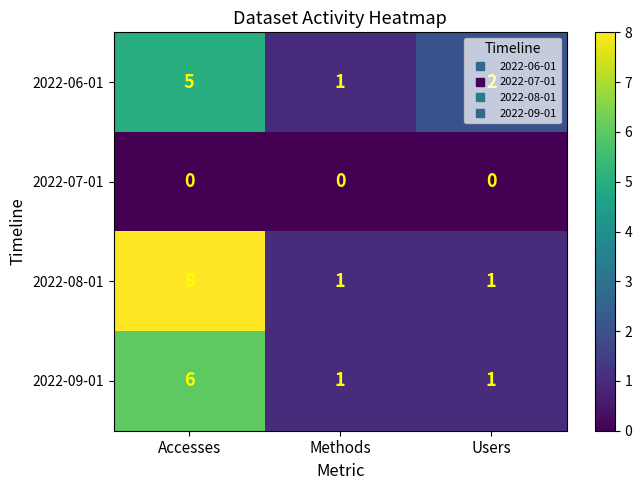

Which series has the largest range (max minus min)?

2022-08-01